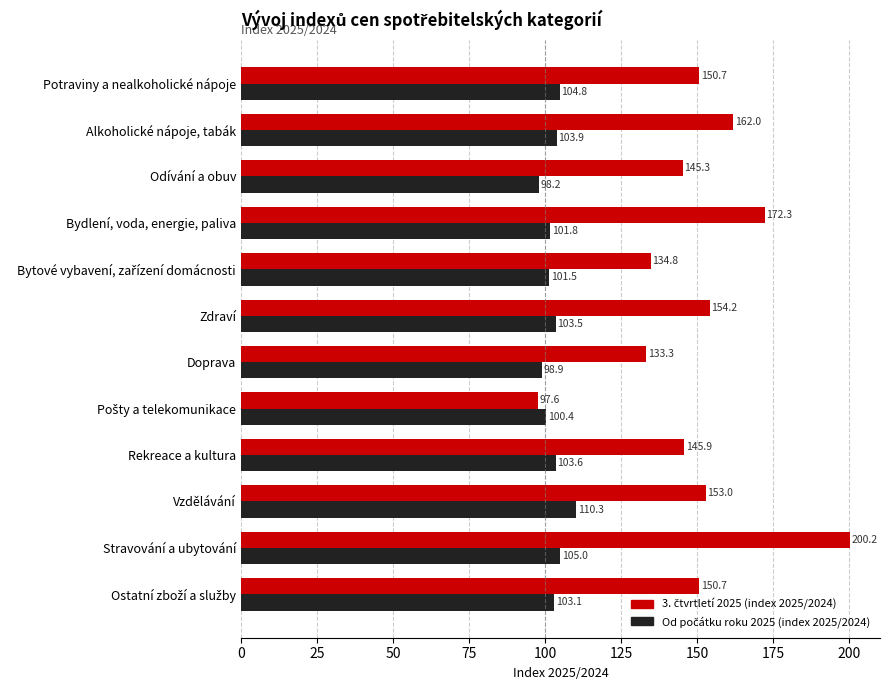

What is the minimum value shown in the chart?

97.6